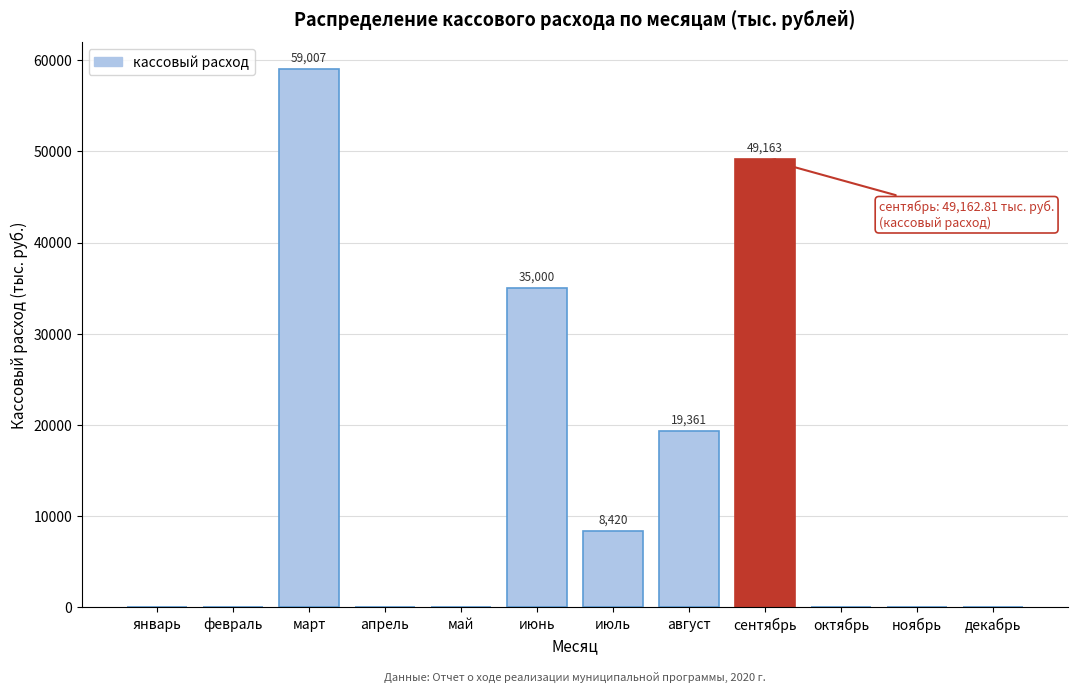

Reading left to right, what are all the values shown in this chart?

январь=0.0	февраль=0.0	март=59006.7	апрель=0.0	май=0.0	июнь=35000.0	июль=8420.2	август=19361.3	сентябрь=49162.8	октябрь=0.0	ноябрь=0.0	декабрь=0.0